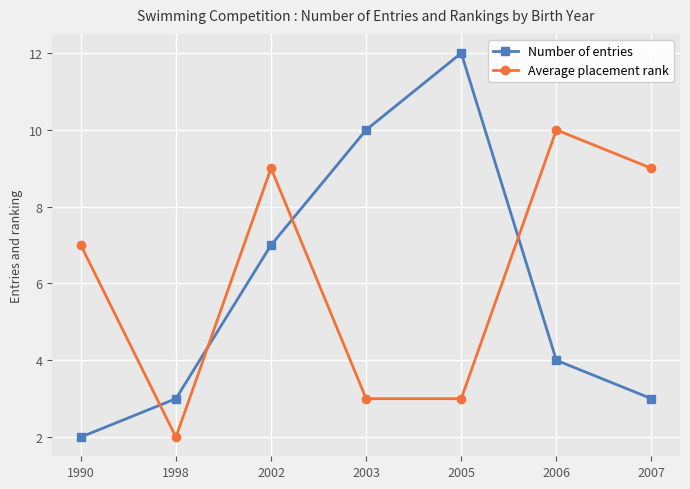

Is it true that Number of entries equals 2 at 2003?

False